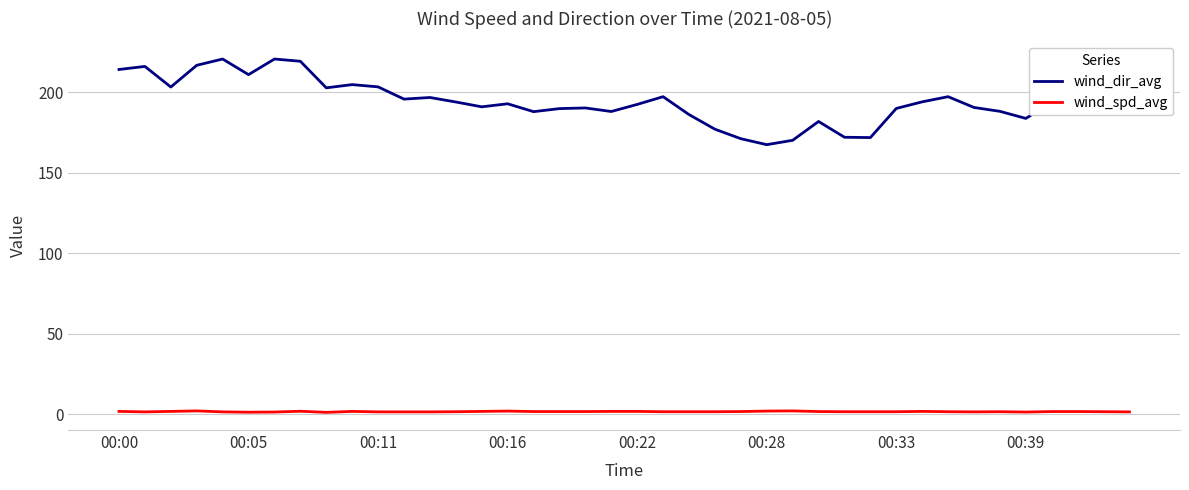

Rank the series by their average value, from lowest to highest.

wind_spd_avg, wind_dir_avg